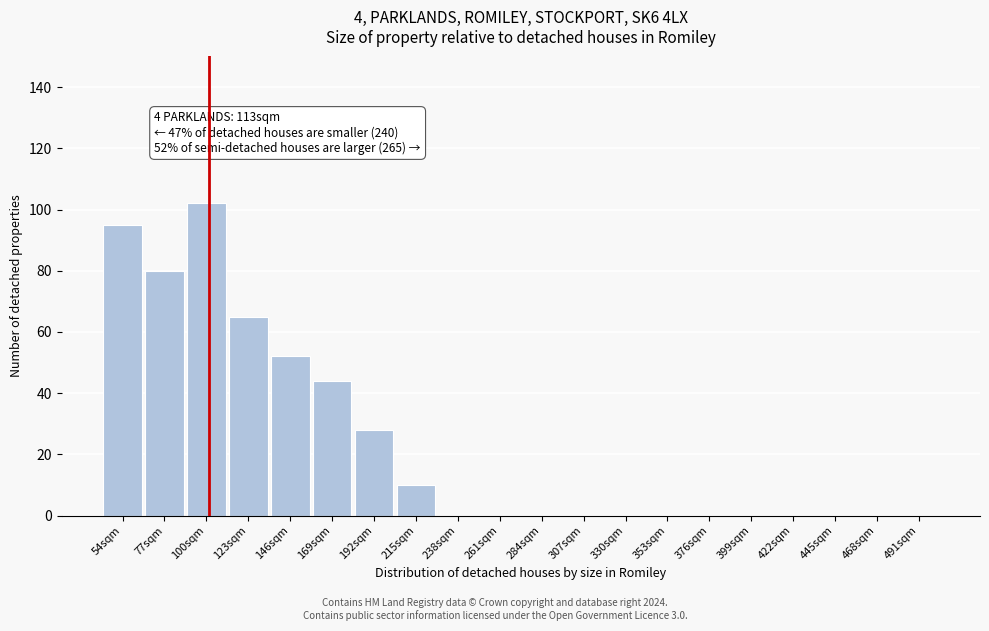

Reading left to right, list all the values displayed in this chart.

54sqm=95	77sqm=80	100sqm=102	123sqm=65	146sqm=52	169sqm=44	192sqm=28	215sqm=10	238sqm=0	261sqm=0	284sqm=0	307sqm=0	330sqm=0	353sqm=0	376sqm=0	399sqm=0	422sqm=0	445sqm=0	468sqm=0	491sqm=0